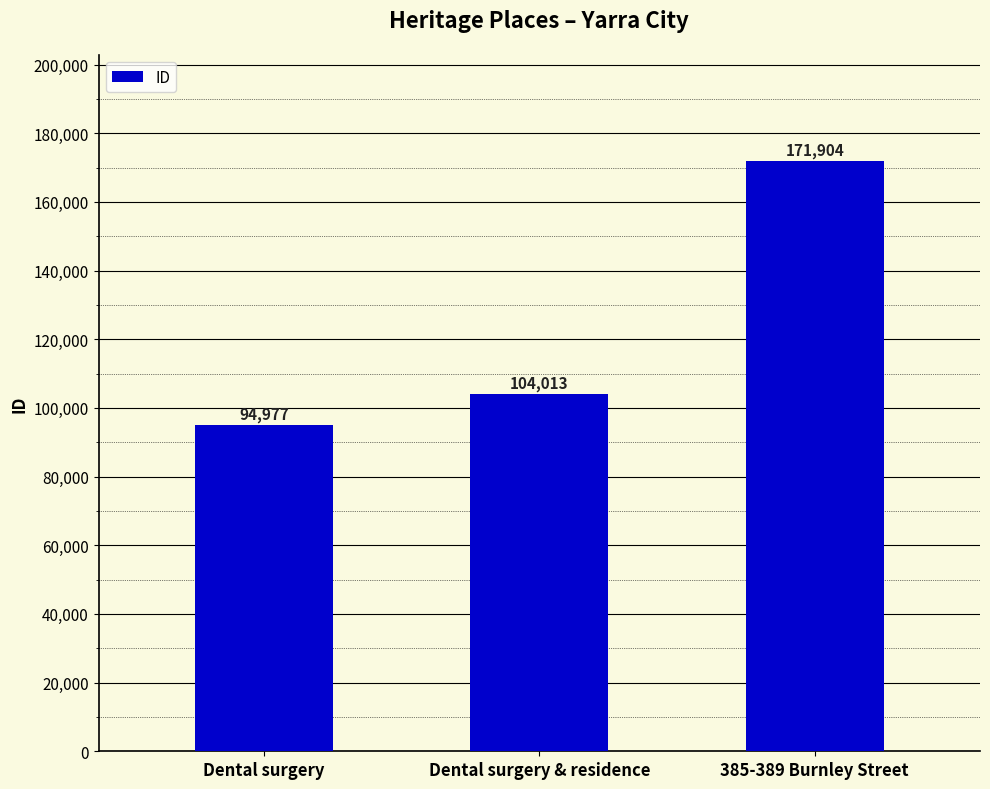

List the labels in order of value, largest first.

385-389 Burnley Street, Dental surgery & residence, Dental surgery